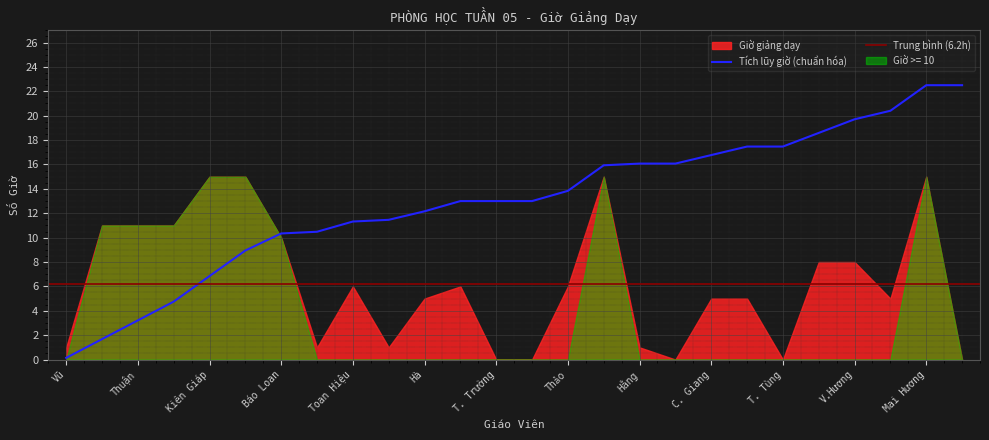

What is the change in value from Lừng to T. Trường?

-15